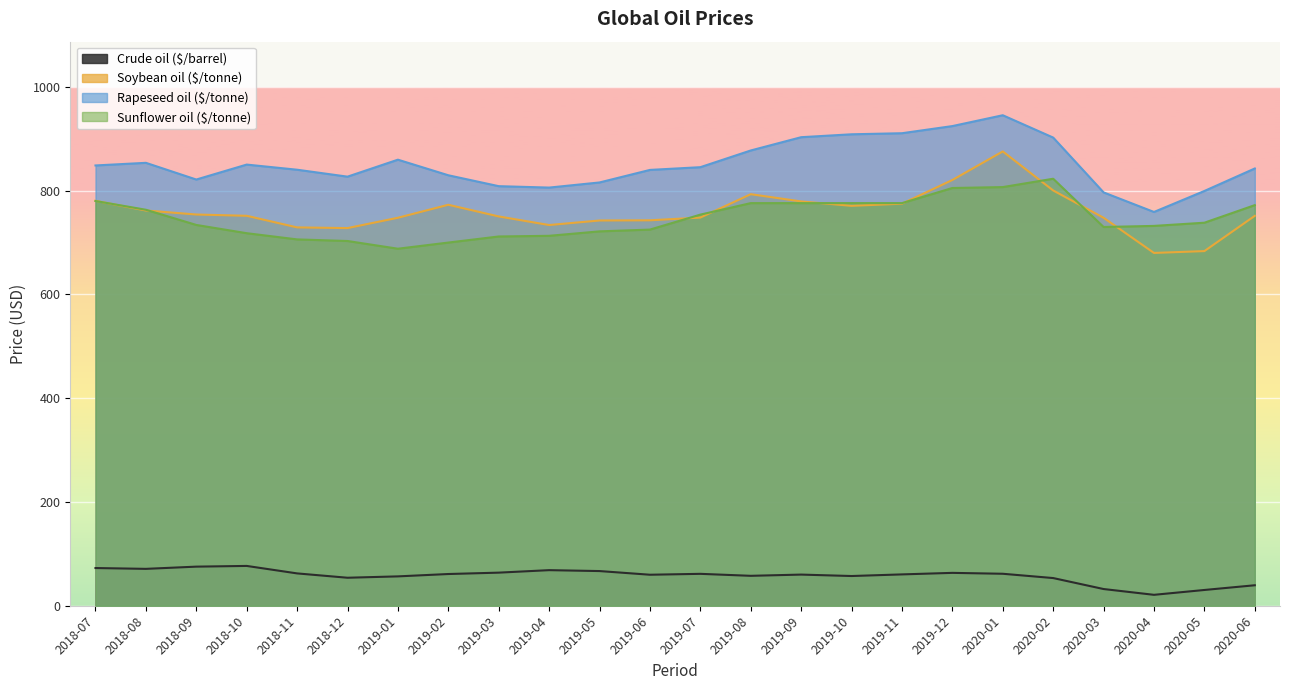

Is the value of Soybean oil ($/tonne) at 2020-02 greater than the value of Crude oil ($/barrel) at 2019-01?

Yes